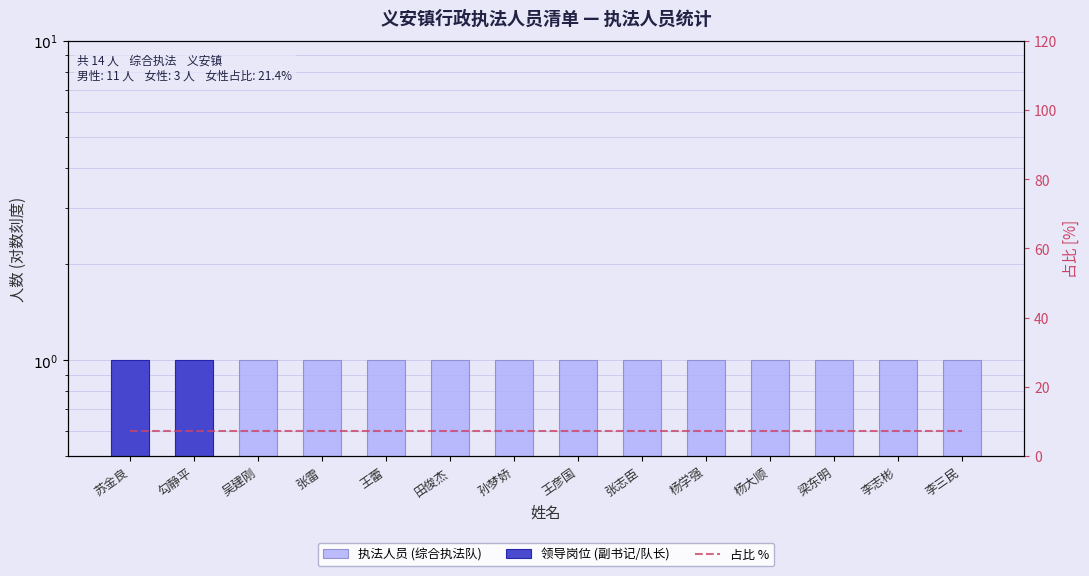

What is the label of the 7th bar from the right?

王彦国